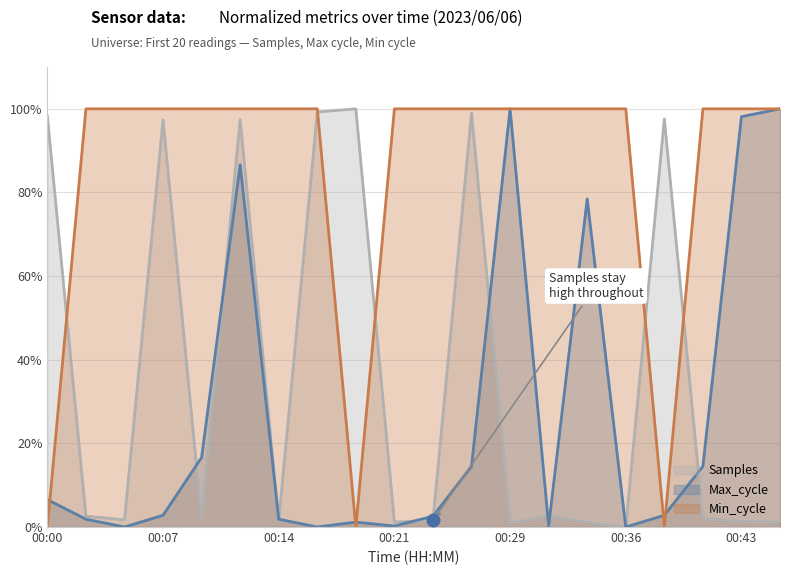

How many positive values does the Min_cycle series have?

17